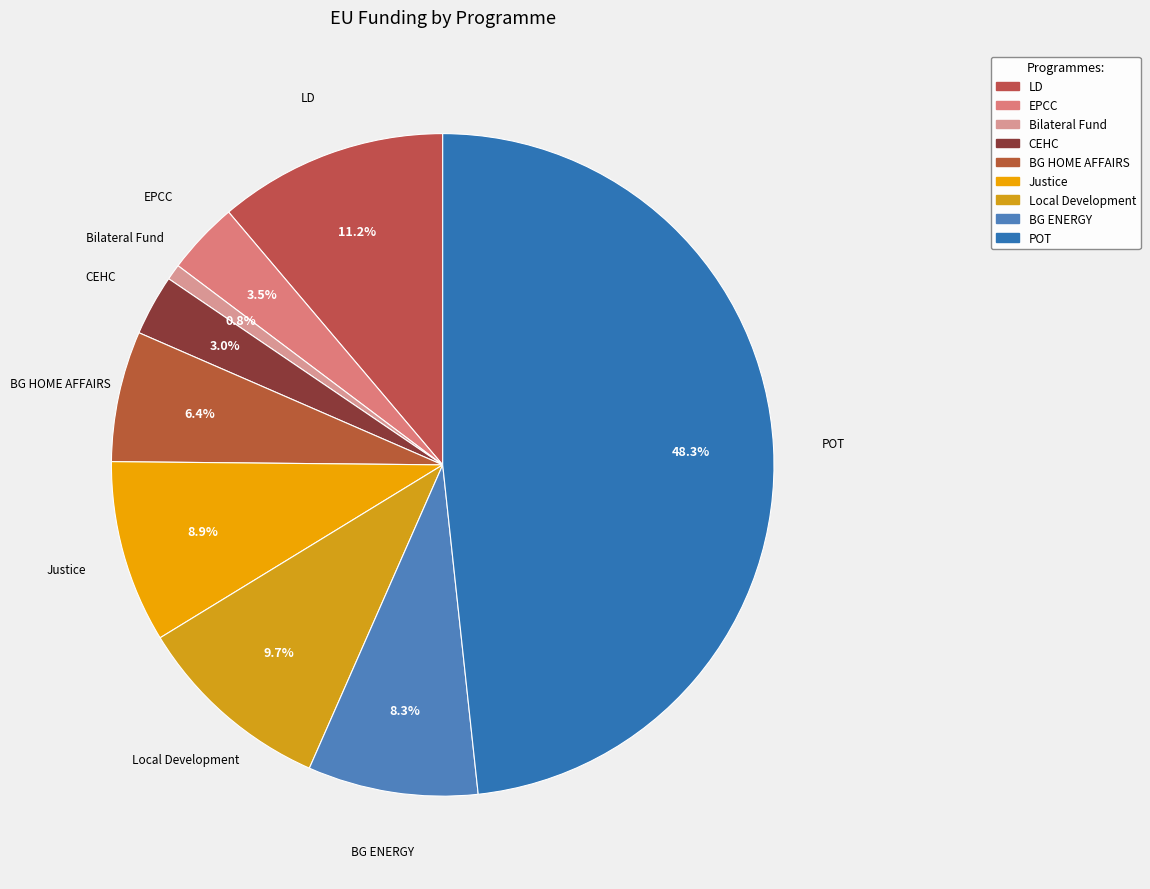

Is it true that Bilateral Fund is 12% of the pie?

False